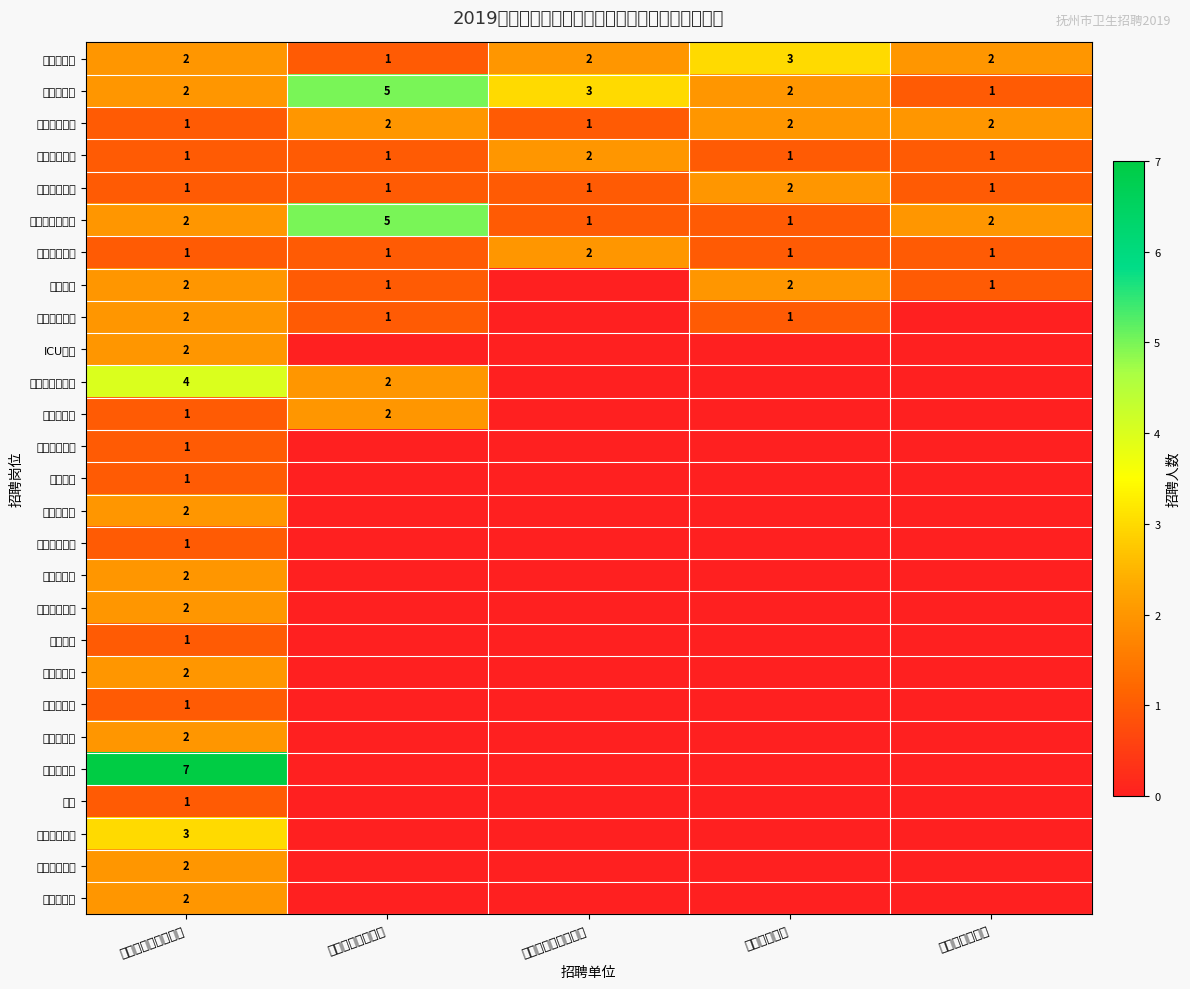

Which label corresponds to the largest value in the chart?

抚州市第一人民医院